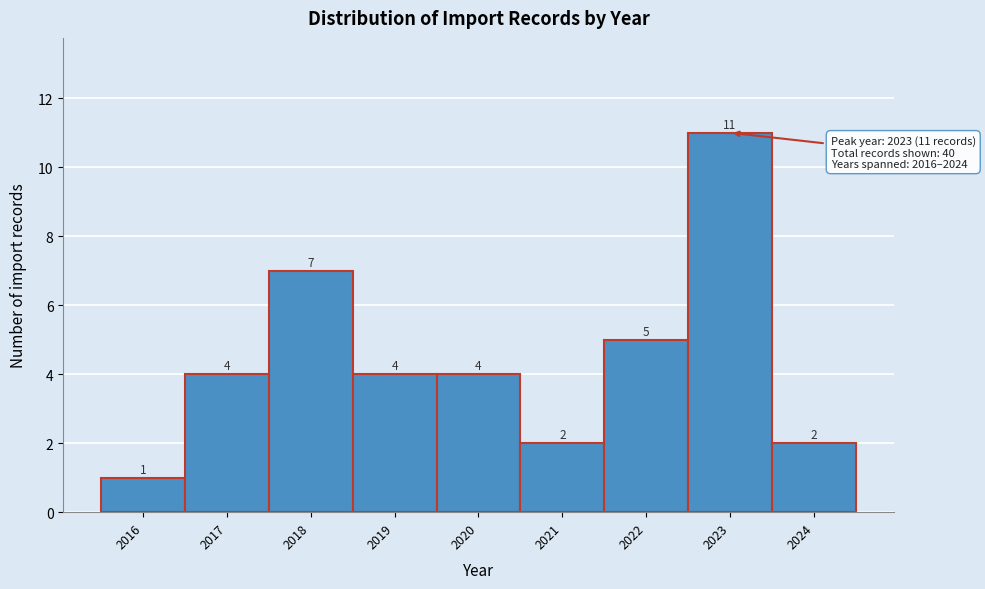

Reading left to right, list every bar in this chart as the range it spans on the x-axis followed by its height.

2015.5 to 2016.5: 1
2016.5 to 2017.5: 4
2017.5 to 2018.5: 7
2018.5 to 2019.5: 4
2019.5 to 2020.5: 4
2020.5 to 2021.5: 2
2021.5 to 2022.5: 5
2022.5 to 2023.5: 11
2023.5 to 2024.5: 2